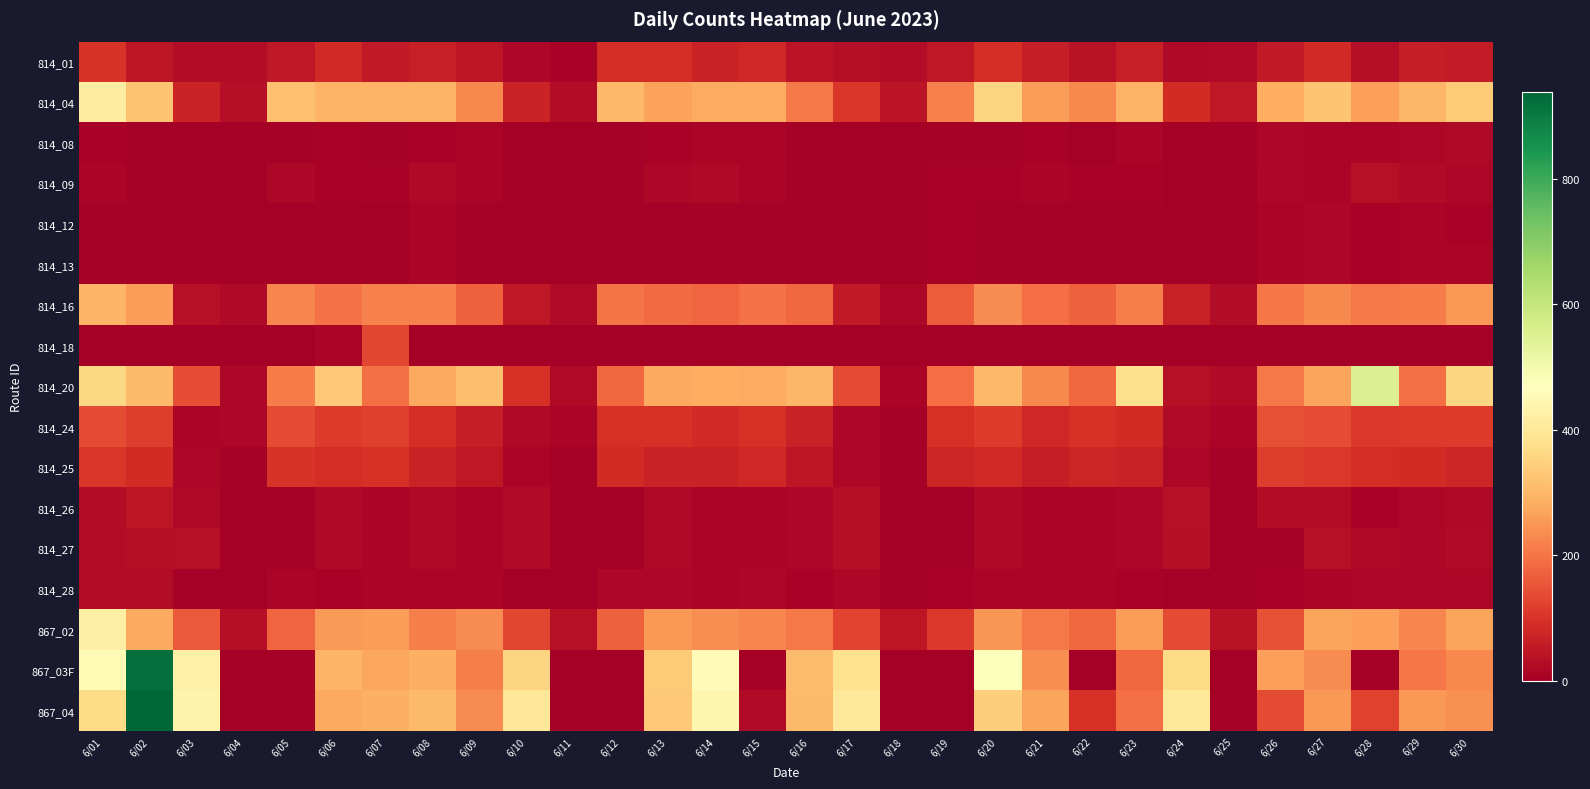

Which series has the largest total across all categories?

867_04